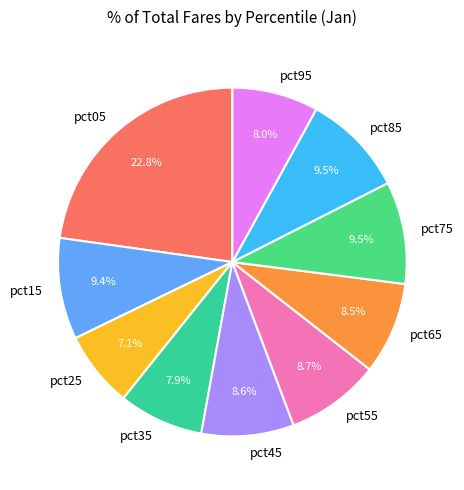

Is the sum of pct45 and pct05 greater than half?

No